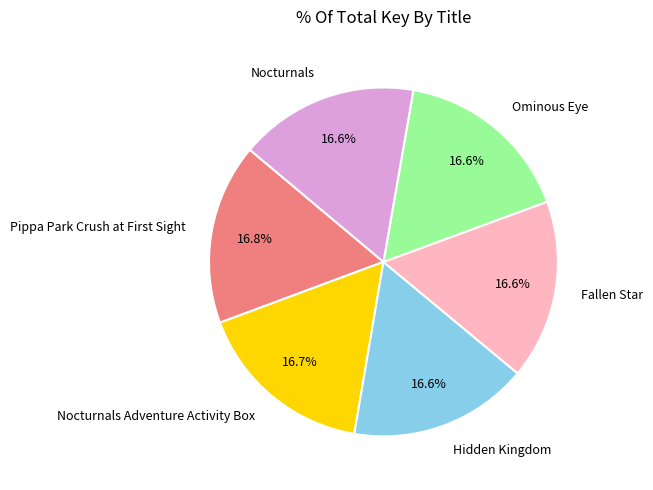

What portion of the pie excludes Fallen Star?

83.4%